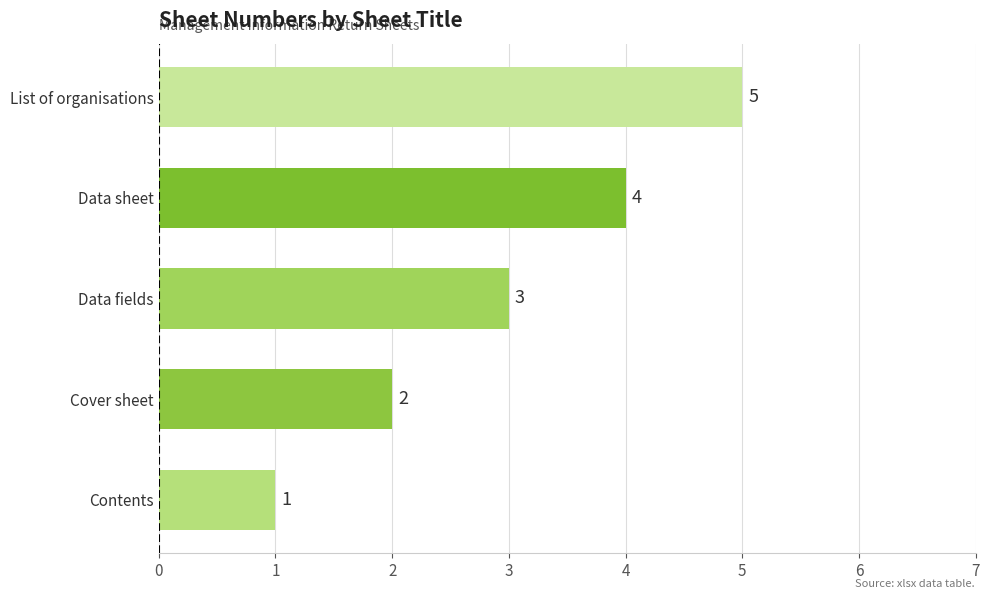

Where is the data nearest to the value 3?

Data fields